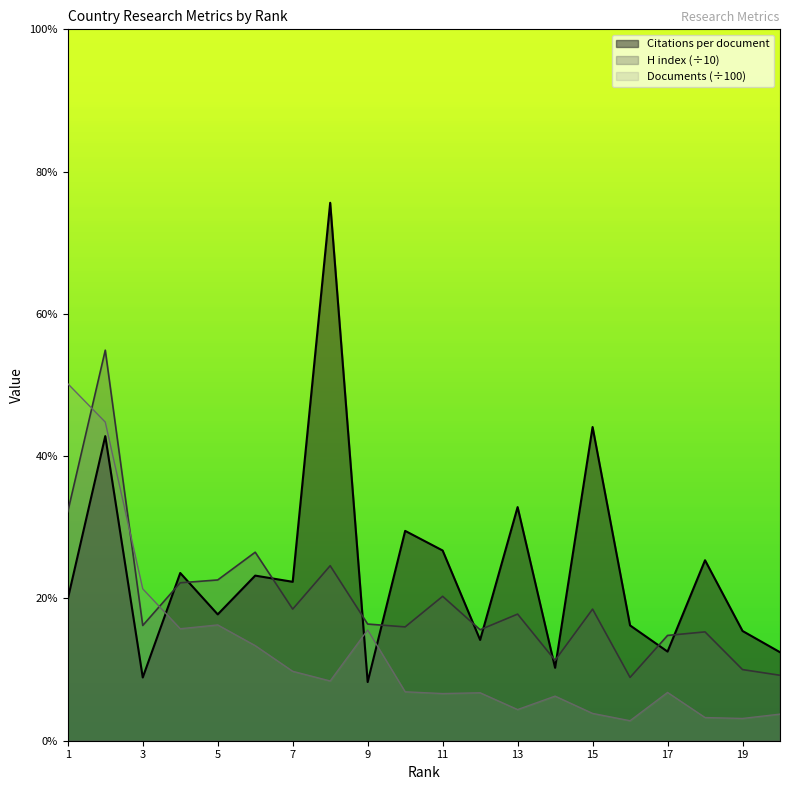

Reading left to right, transcribe all the data shown in this chart.

Citations per document: 1=19.9	2=42.8	3=8.9	4=23.6	5=17.8	6=23.2	7=22.3	8=75.6	9=8.2	10=29.5	11=26.7	12=14.2	13=32.8	14=10.2	15=44.1	16=16.2	17=12.5	18=25.4	19=15.4	20=12.4
H index: 1=32.2	2=54.9	3=16.2	4=22.2	5=22.6	6=26.5	7=18.5	8=24.6	9=16.4	10=16.0	11=20.3	12=15.6	13=17.8	14=11.3	15=18.5	16=8.9	17=14.8	18=15.3	19=10.0	20=9.2
Documents: 1=50.2	2=44.8	3=21.4	4=15.7	5=16.3	6=13.4	7=9.8	8=8.4	9=15.6	10=6.9	11=6.6	12=6.7	13=4.4	14=6.3	15=3.8	16=2.8	17=6.8	18=3.3	19=3.1	20=3.7